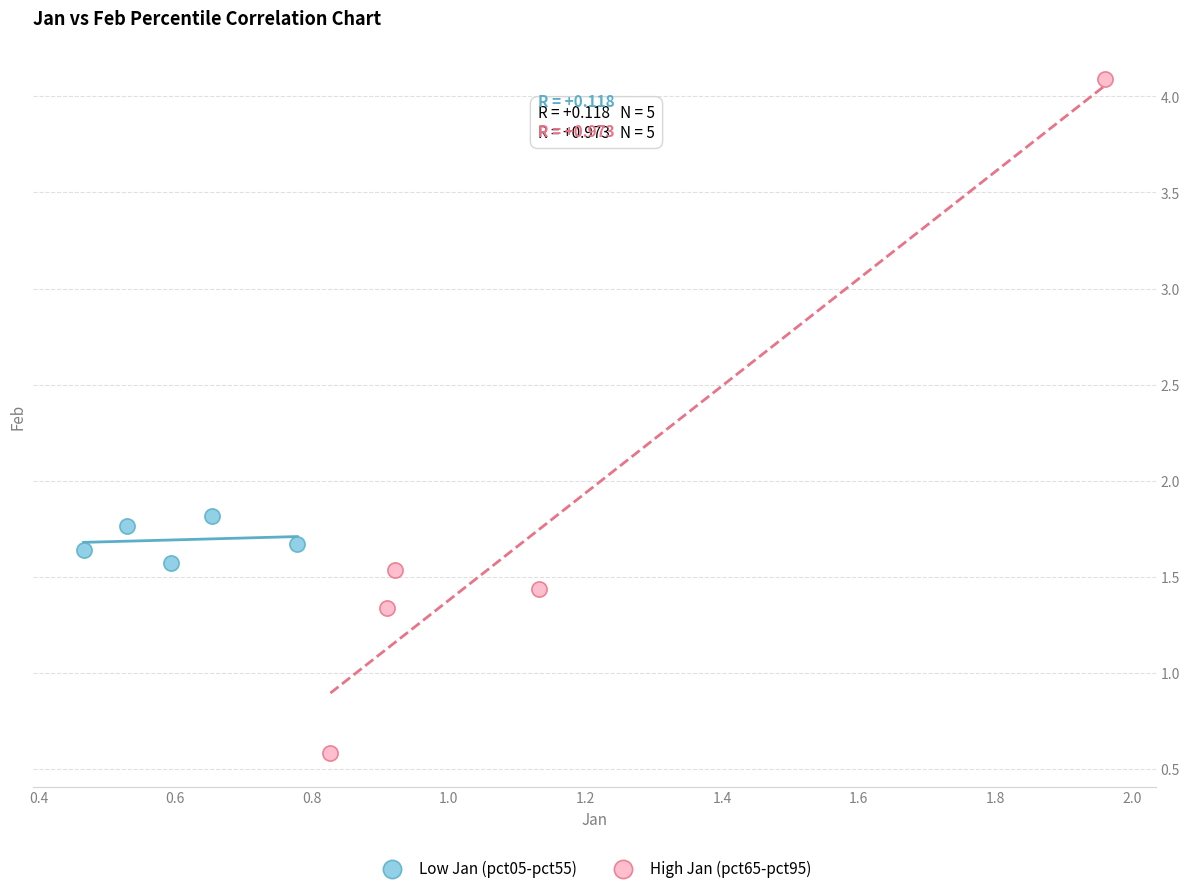

Which series contains the highest Y value?

High Jan (pct65-pct95)